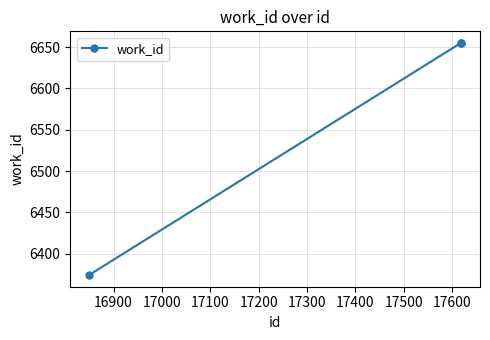

What is the average value?

6561